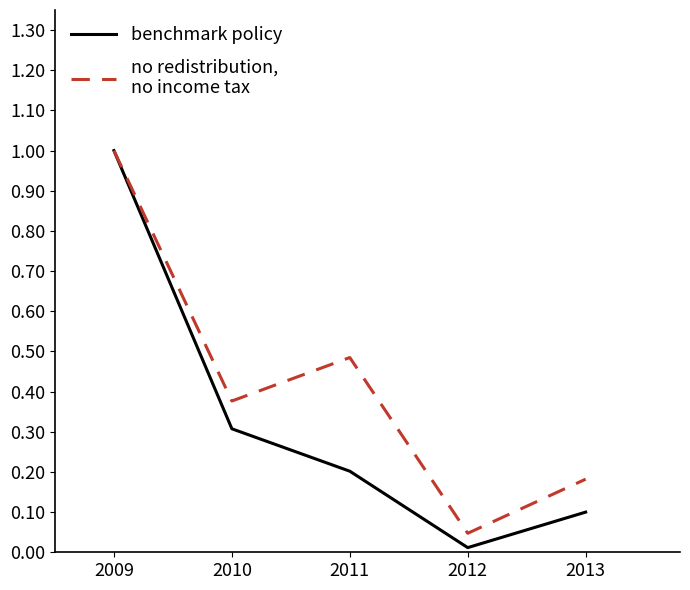

Does the chart display data point markers on the line(s)?

No